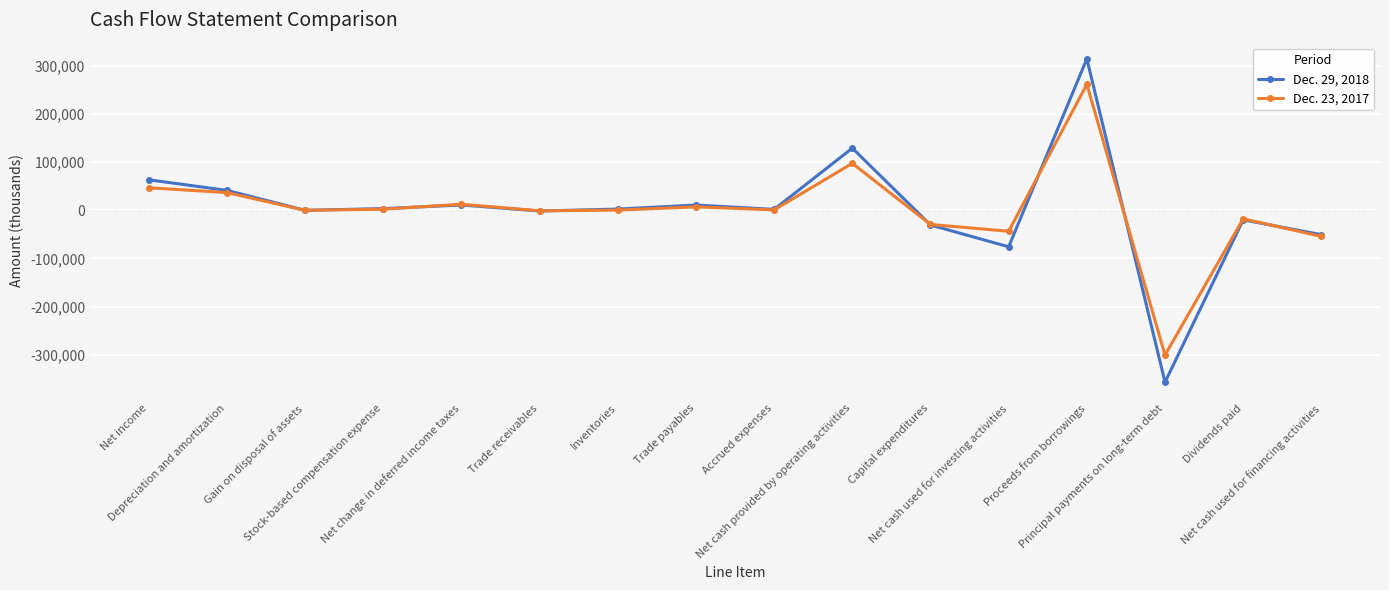

What is the value of the Dec. 23, 2017 point at the 2nd from the left?

36477